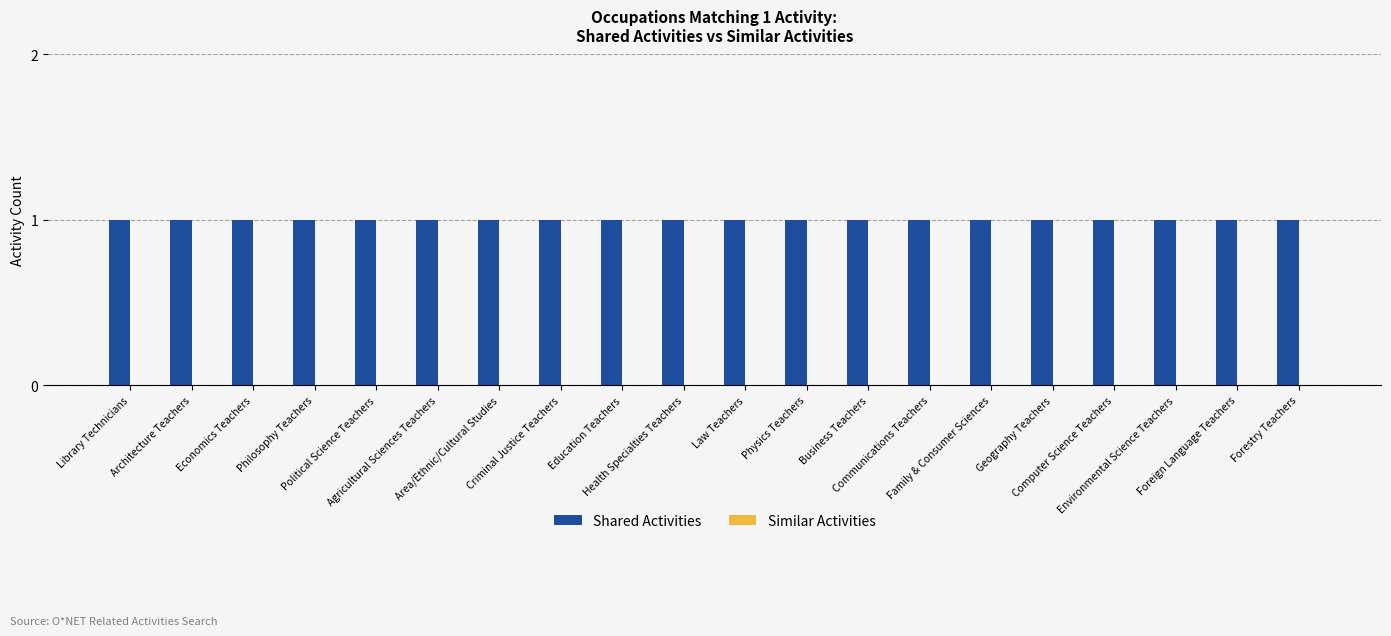

Reading left to right, list all the values displayed in this chart.

Shared Activities: Library Technicians=1	Architecture Teachers=1	Economics Teachers=1	Philosophy Teachers=1	Political Science Teachers=1	Agricultural Sciences Teachers=1	Area/Ethnic/Cultural Studies=1	Criminal Justice Teachers=1	Education Teachers=1	Health Specialties Teachers=1	Law Teachers=1	Physics Teachers=1	Business Teachers=1	Communications Teachers=1	Family & Consumer Sciences=1	Geography Teachers=1	Computer Science Teachers=1	Environmental Science Teachers=1	Foreign Language Teachers=1	Forestry Teachers=1
Similar Activities: Library Technicians=0	Architecture Teachers=0	Economics Teachers=0	Philosophy Teachers=0	Political Science Teachers=0	Agricultural Sciences Teachers=0	Area/Ethnic/Cultural Studies=0	Criminal Justice Teachers=0	Education Teachers=0	Health Specialties Teachers=0	Law Teachers=0	Physics Teachers=0	Business Teachers=0	Communications Teachers=0	Family & Consumer Sciences=0	Geography Teachers=0	Computer Science Teachers=0	Environmental Science Teachers=0	Foreign Language Teachers=0	Forestry Teachers=0